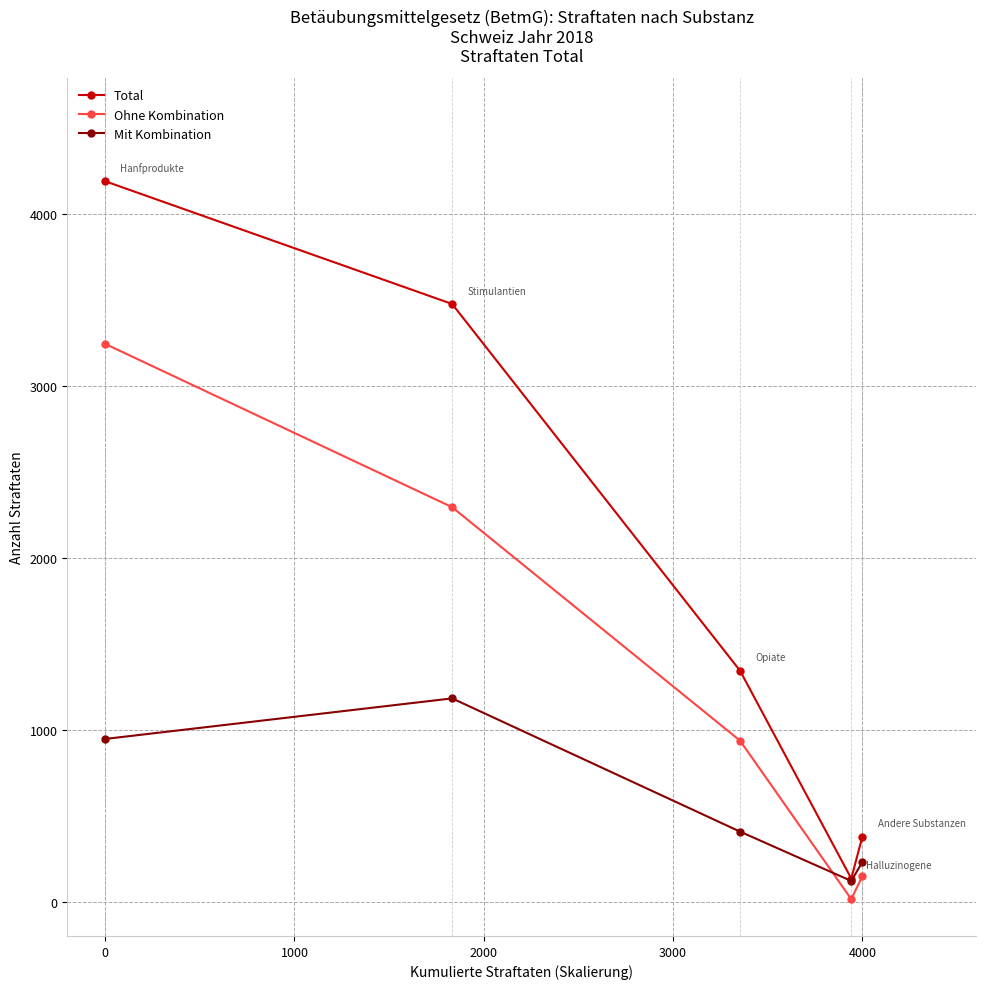

Is this an area chart (filled region under the line)?

No